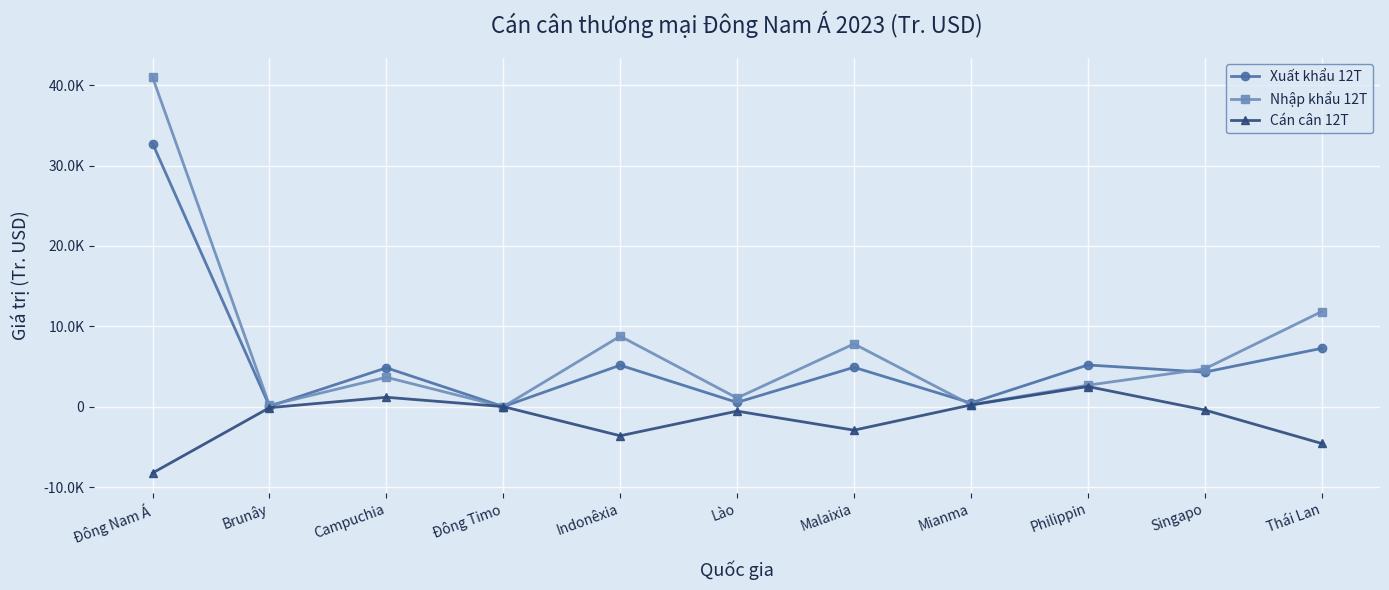

What is the minimum value for Cán cân 12T?

-8240.3